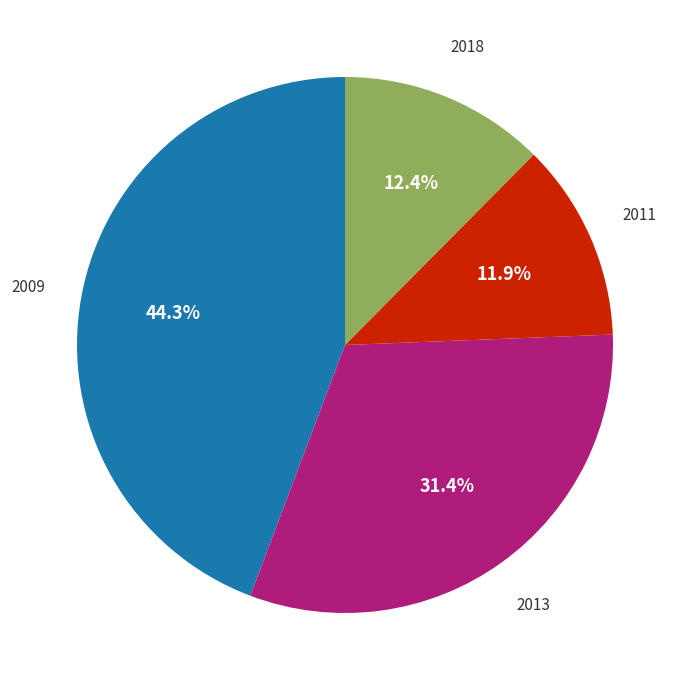

Is there any slice that represents more than half of the pie?

No